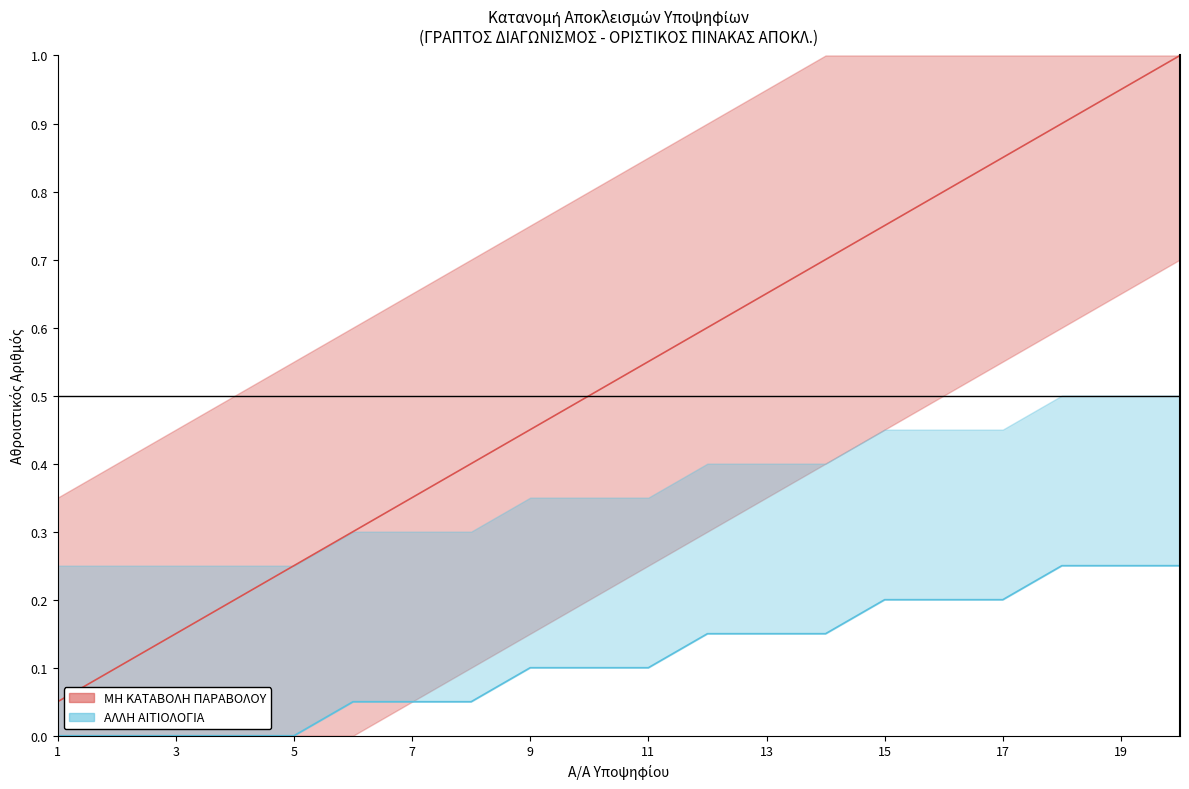

What is the value of the ΑΛΛΗ ΑΙΤΙΟΛΟΓΙΑ point at the 6th from the left?

0.1